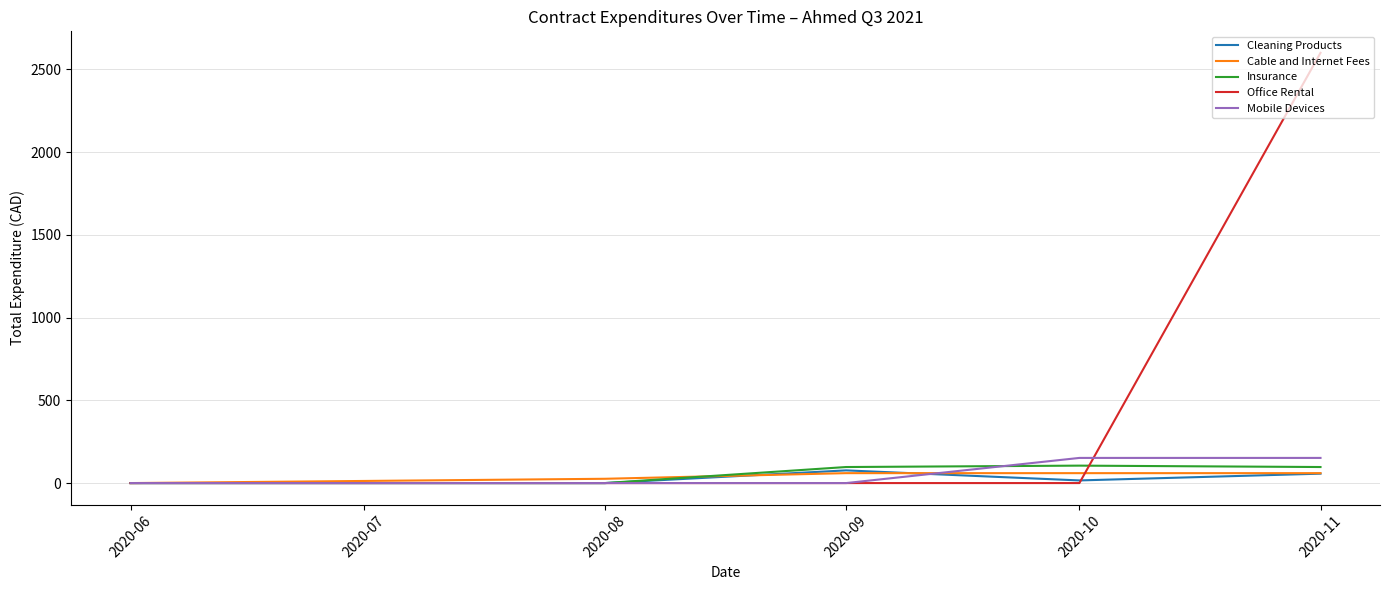

Which series has the largest range (max minus min)?

Office Rental